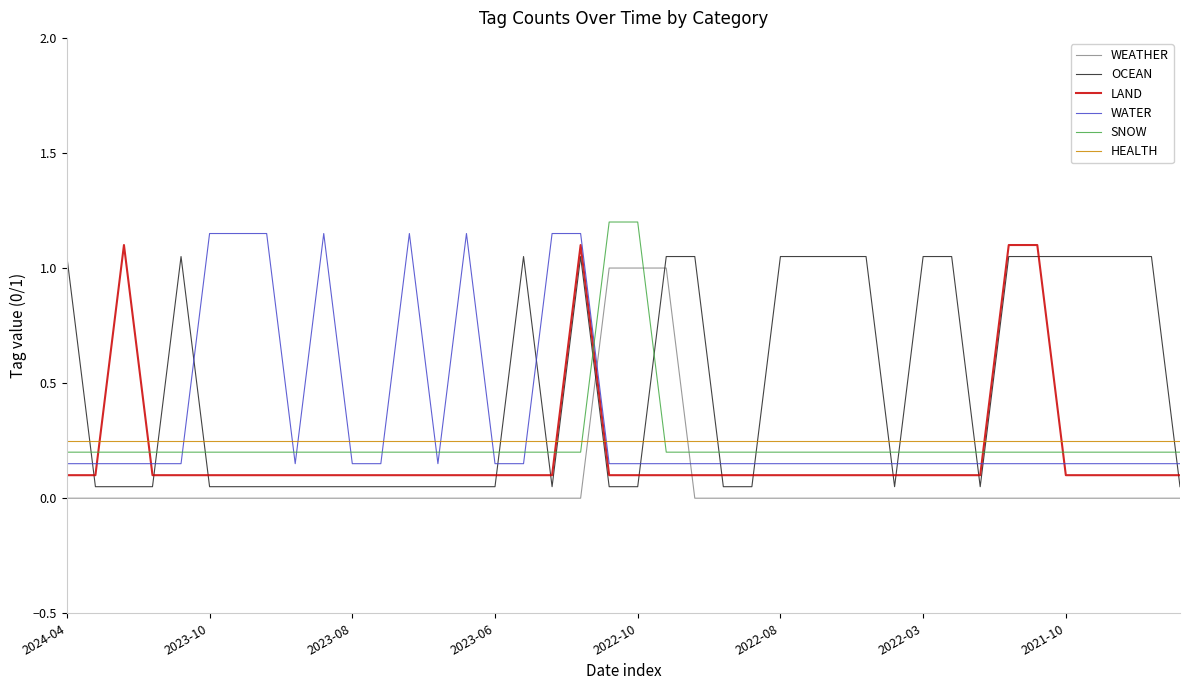

Which series has the largest total across all categories?

OCEAN